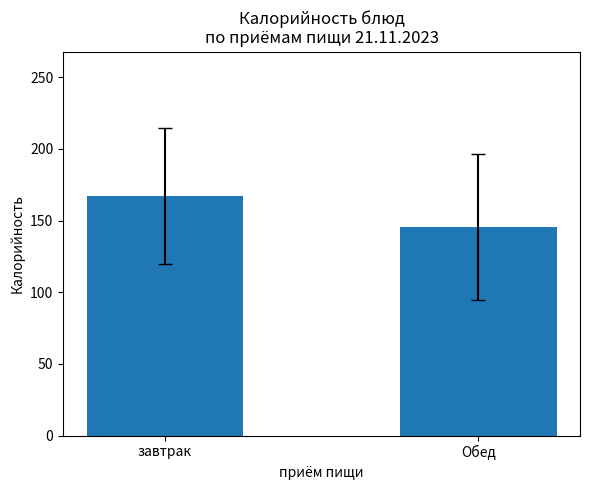

Count the number of data series in this chart.

1